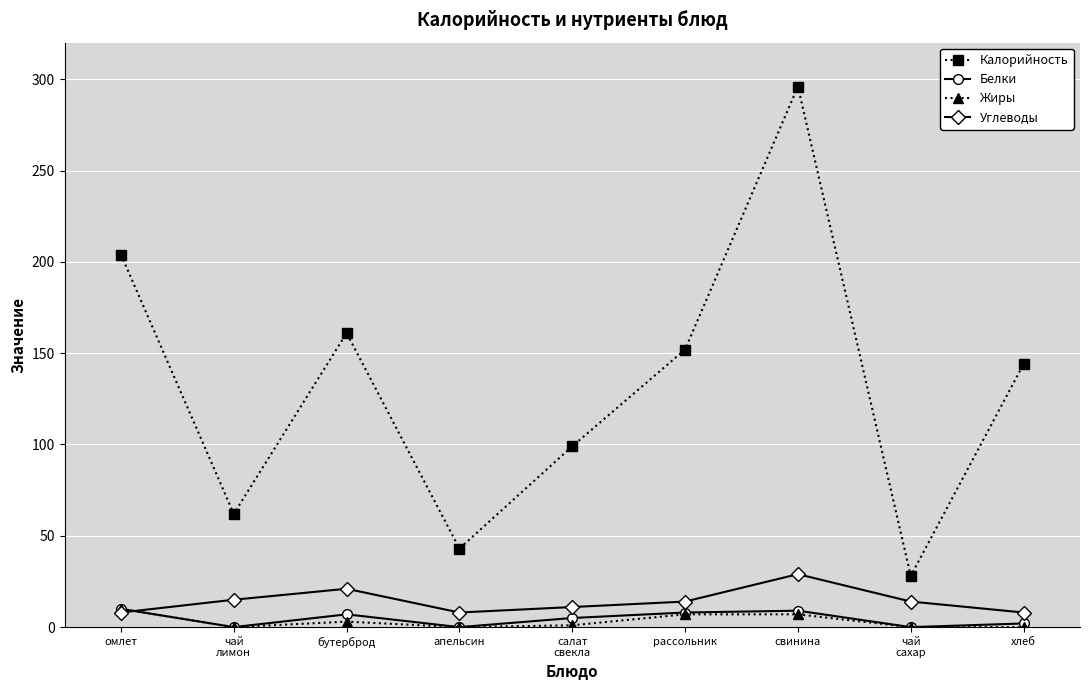

What is the difference between the Белки values at хлеб and чай
сахар?

2